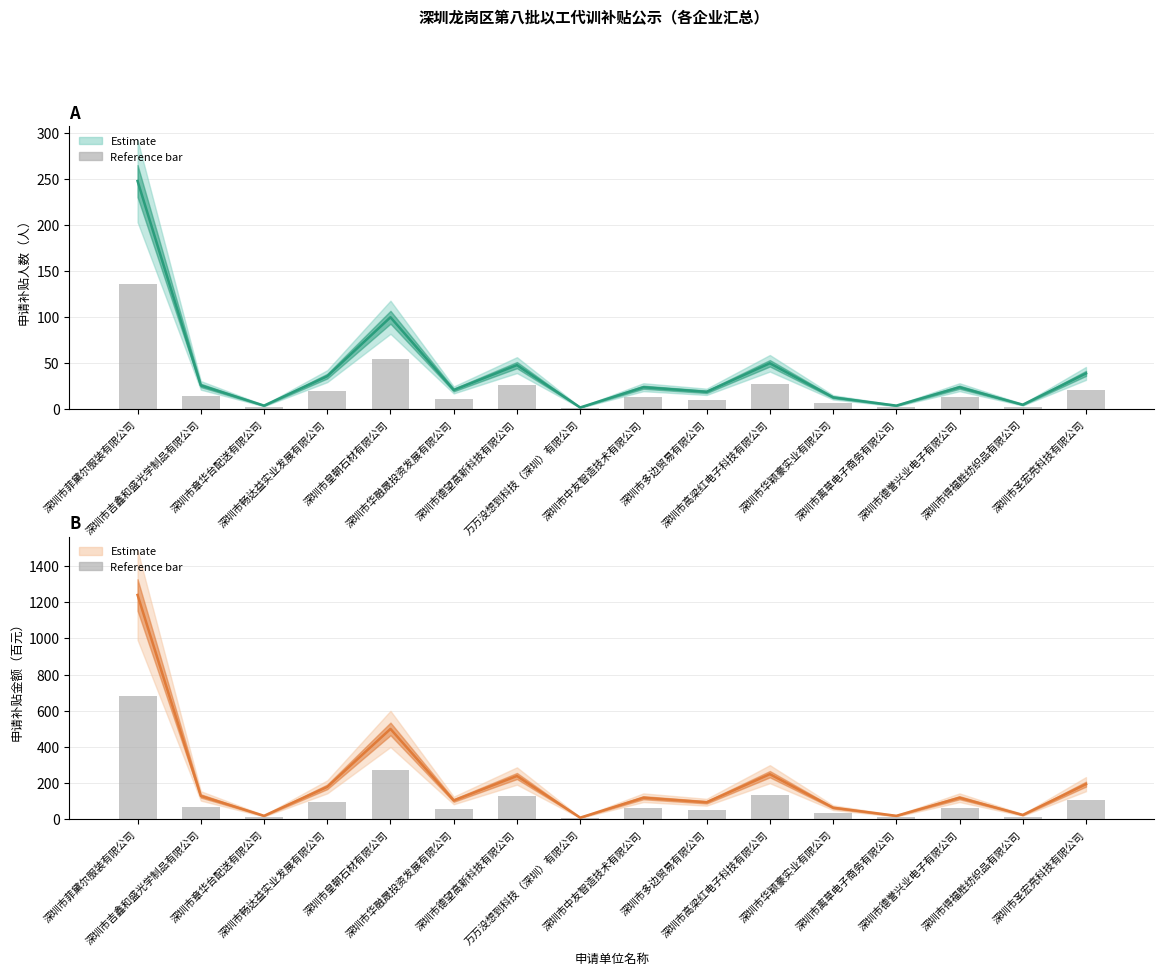

Reading left to right, transcribe all the data shown in this chart.

申请补贴人数: 深圳市菲黛尔服装有限公司=248.0	深圳市吉鑫和盛光学制品有限公司=26.0	深圳市章华台配送有限公司=4.0	深圳市畅达益实业发展有限公司=36.0	深圳市皇朝石材有限公司=100.0	深圳市华融晟投资发展有限公司=21.0	深圳市德望高新科技有限公司=48.0	万万没想到科技（深圳）有限公司=2.0	深圳市中友智造技术有限公司=24.0	深圳市多边贸易有限公司=19.0	深圳市高梁红电子科技有限公司=50.0	深圳市华颖豪实业有限公司=13.0	深圳市离草电子商务有限公司=4.0	深圳市德誉兴业电子有限公司=24.0	深圳市得福胜纺织品有限公司=5.0	深圳市圣宏亮科技有限公司=39.0
实际人数参考: 深圳市菲黛尔服装有限公司=136.4	深圳市吉鑫和盛光学制品有限公司=14.3	深圳市章华台配送有限公司=2.2	深圳市畅达益实业发展有限公司=19.8	深圳市皇朝石材有限公司=55.0	深圳市华融晟投资发展有限公司=11.6	深圳市德望高新科技有限公司=26.4	万万没想到科技（深圳）有限公司=1.1	深圳市中友智造技术有限公司=13.2	深圳市多边贸易有限公司=10.5	深圳市高梁红电子科技有限公司=27.5	深圳市华颖豪实业有限公司=7.2	深圳市离草电子商务有限公司=2.2	深圳市德誉兴业电子有限公司=13.2	深圳市得福胜纺织品有限公司=2.8	深圳市圣宏亮科技有限公司=21.5
申请补贴金额: 深圳市菲黛尔服装有限公司=1240.0	深圳市吉鑫和盛光学制品有限公司=130.0	深圳市章华台配送有限公司=20.0	深圳市畅达益实业发展有限公司=180.0	深圳市皇朝石材有限公司=500.0	深圳市华融晟投资发展有限公司=105.0	深圳市德望高新科技有限公司=240.0	万万没想到科技（深圳）有限公司=10.0	深圳市中友智造技术有限公司=120.0	深圳市多边贸易有限公司=95.0	深圳市高梁红电子科技有限公司=250.0	深圳市华颖豪实业有限公司=65.0	深圳市离草电子商务有限公司=20.0	深圳市德誉兴业电子有限公司=120.0	深圳市得福胜纺织品有限公司=25.0	深圳市圣宏亮科技有限公司=195.0
实际金额参考: 深圳市菲黛尔服装有限公司=682.0	深圳市吉鑫和盛光学制品有限公司=71.5	深圳市章华台配送有限公司=11.0	深圳市畅达益实业发展有限公司=99.0	深圳市皇朝石材有限公司=275.0	深圳市华融晟投资发展有限公司=57.8	深圳市德望高新科技有限公司=132.0	万万没想到科技（深圳）有限公司=5.5	深圳市中友智造技术有限公司=66.0	深圳市多边贸易有限公司=52.3	深圳市高梁红电子科技有限公司=137.5	深圳市华颖豪实业有限公司=35.8	深圳市离草电子商务有限公司=11.0	深圳市德誉兴业电子有限公司=66.0	深圳市得福胜纺织品有限公司=13.8	深圳市圣宏亮科技有限公司=107.3